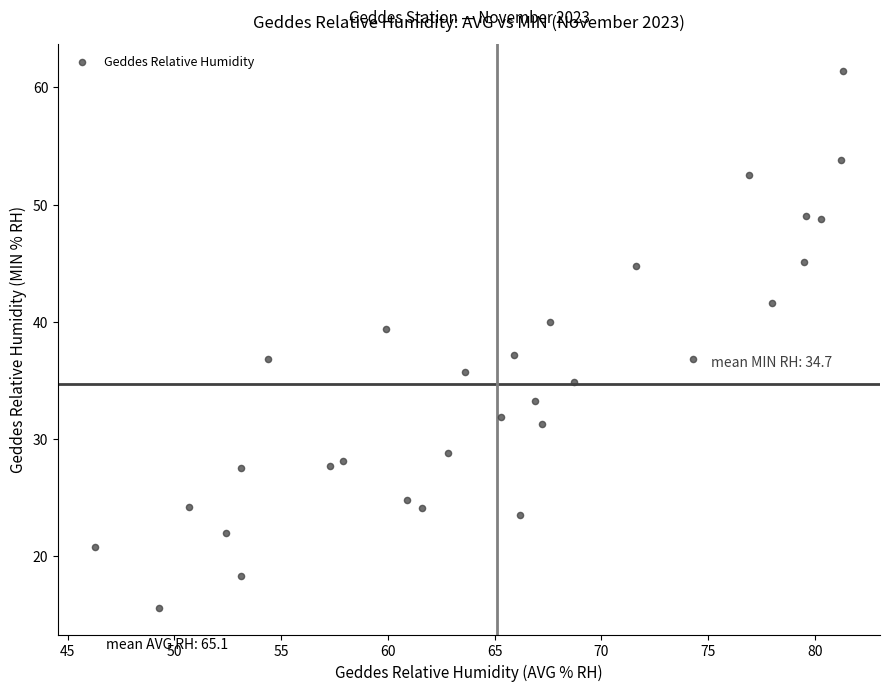

What is the range of X values (max minus min)?

35.0